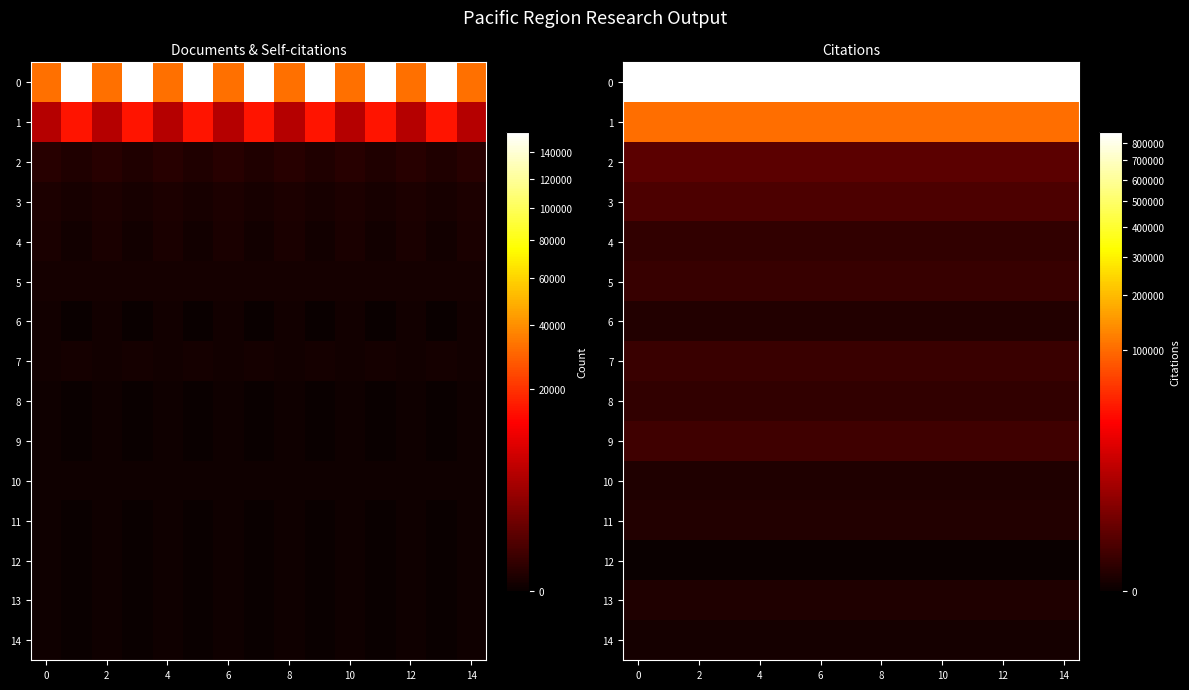

What is the sum of all 2 values?

11715